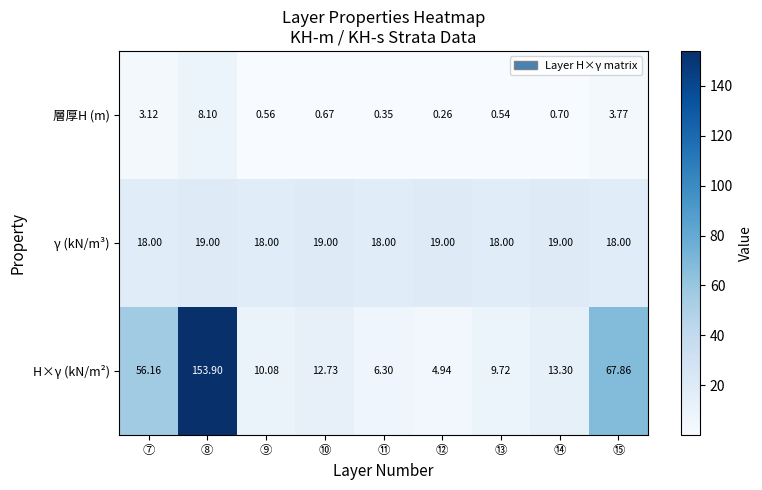

At which label does 層厚H (m) reach its minimum?

⑫